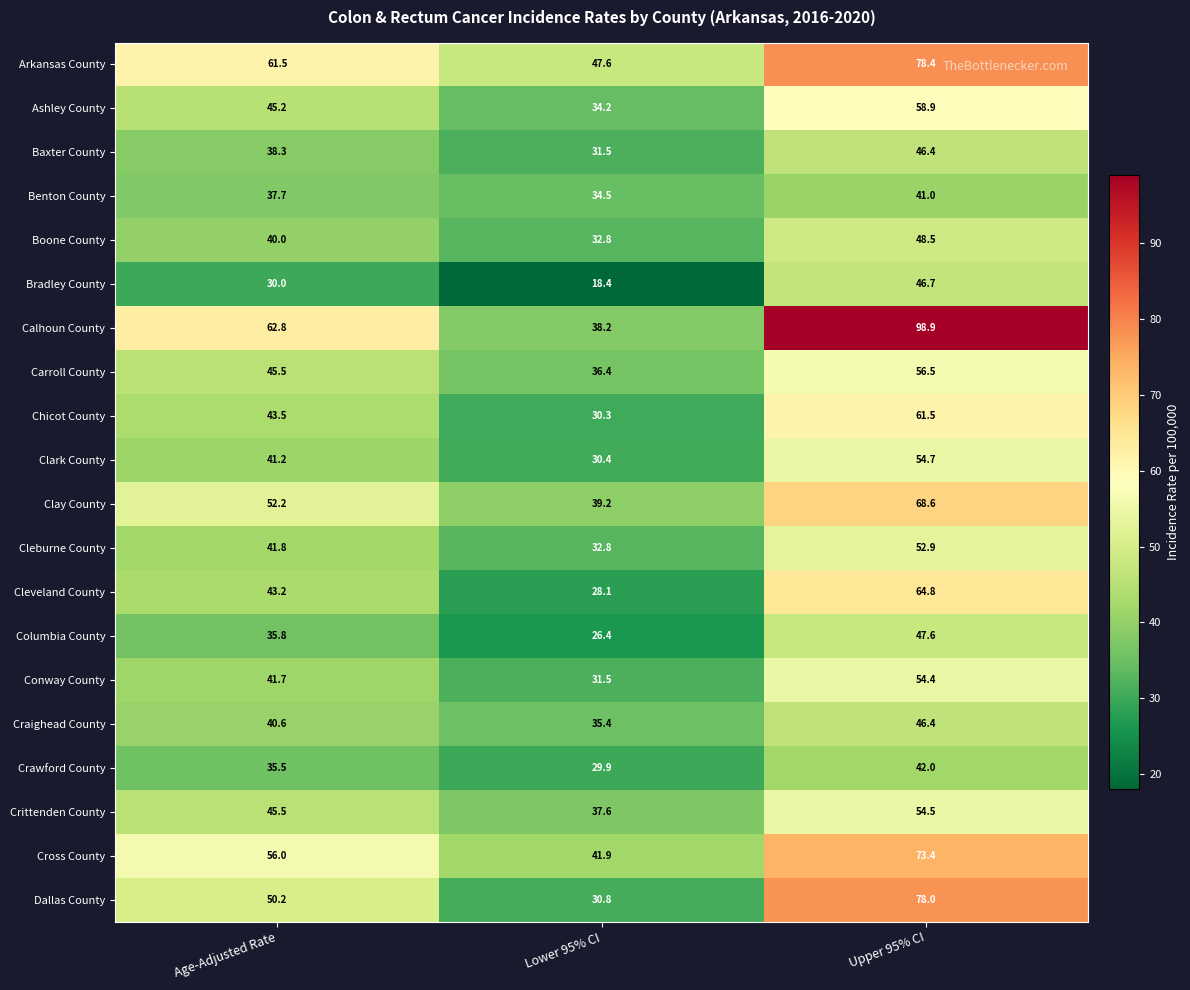

Where does the Crawford County series first go above 35?

Age-Adjusted Rate